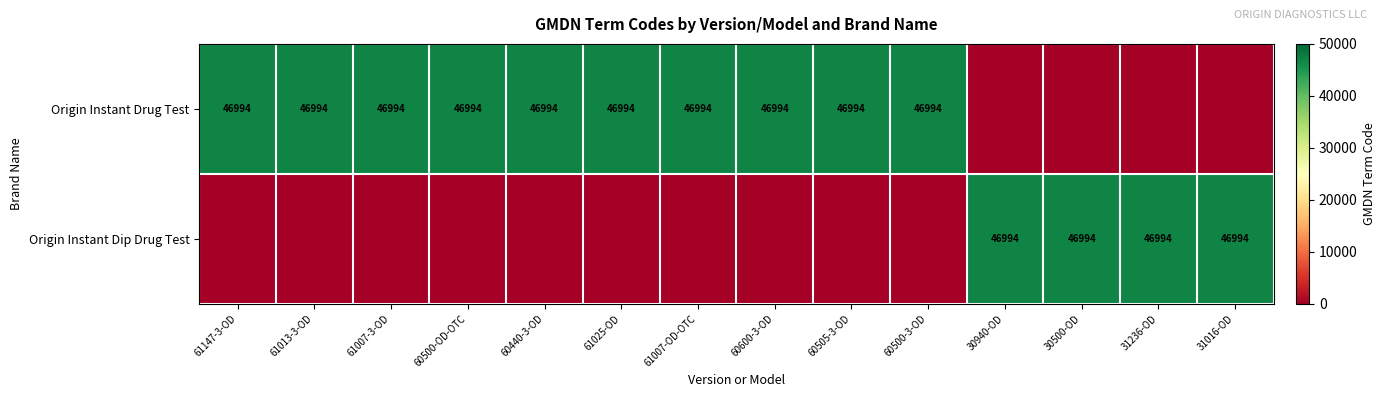

Is it true that Origin Instant Drug Test equals 46994 at 60600-3-OD?

True